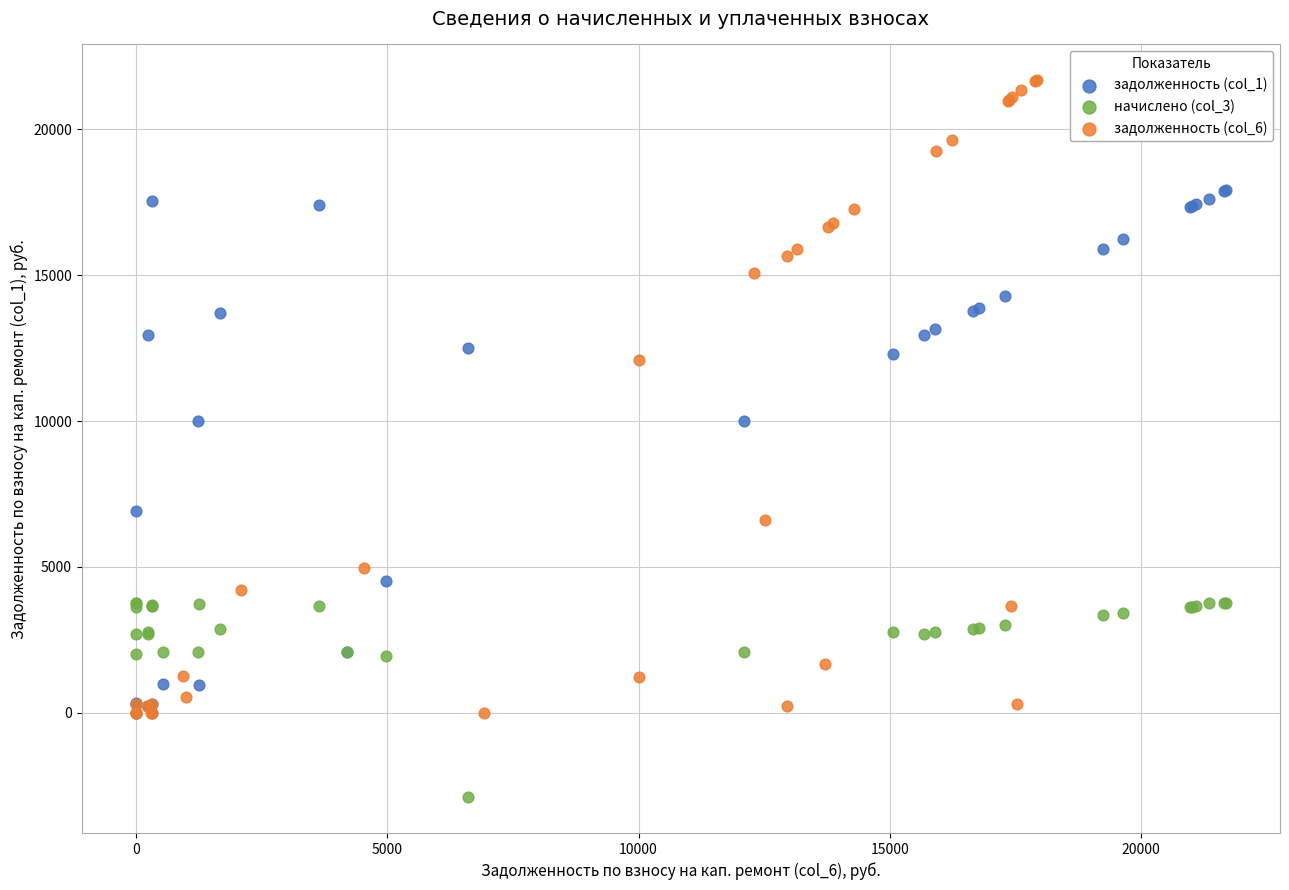

Which series reaches the minimum Y coordinate?

начислено (col_3)